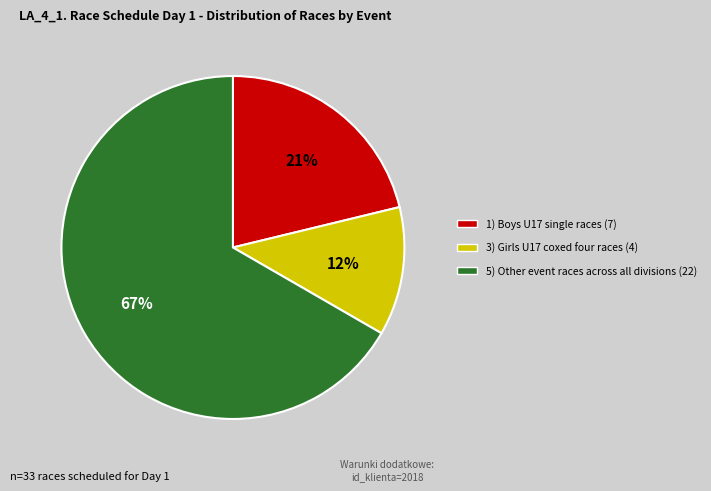

Is there a majority slice in this chart?

Yes